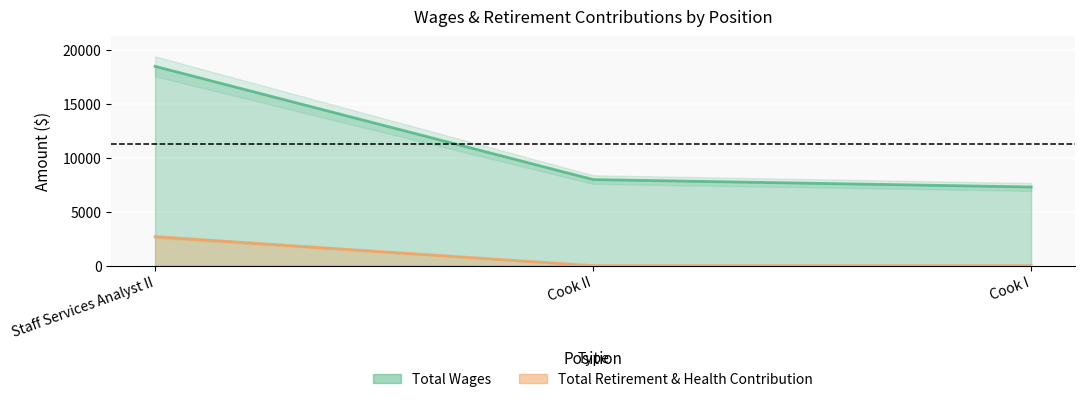

Where is Total Wages nearest to the value 12864?

Cook II